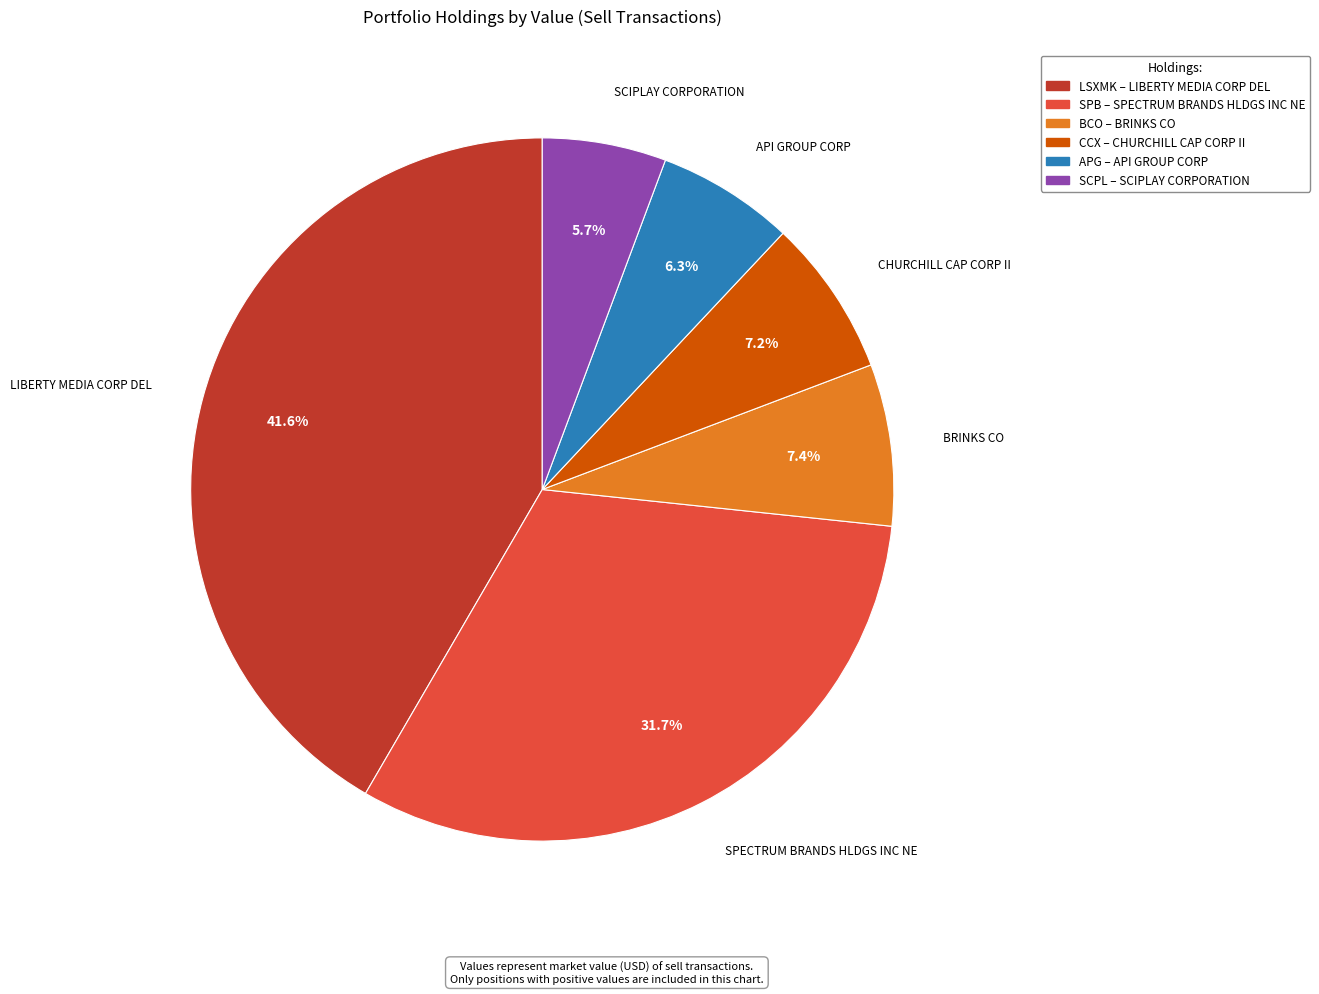

What percentage is the BRINKS CO slice, to the nearest percent?

7%